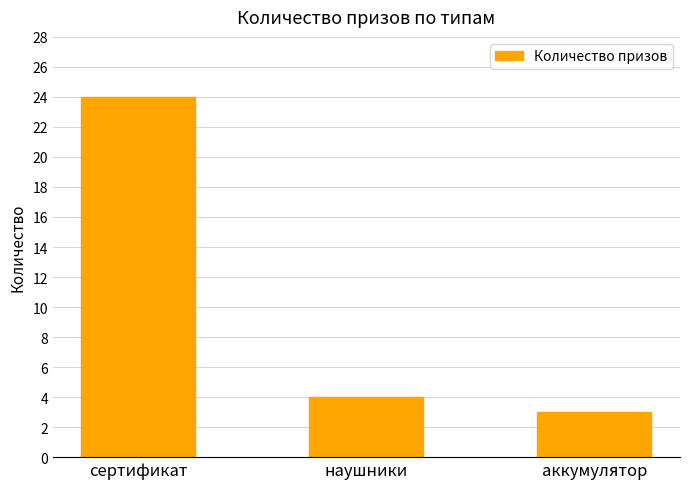

What is the difference between the second highest and minimum values?

1